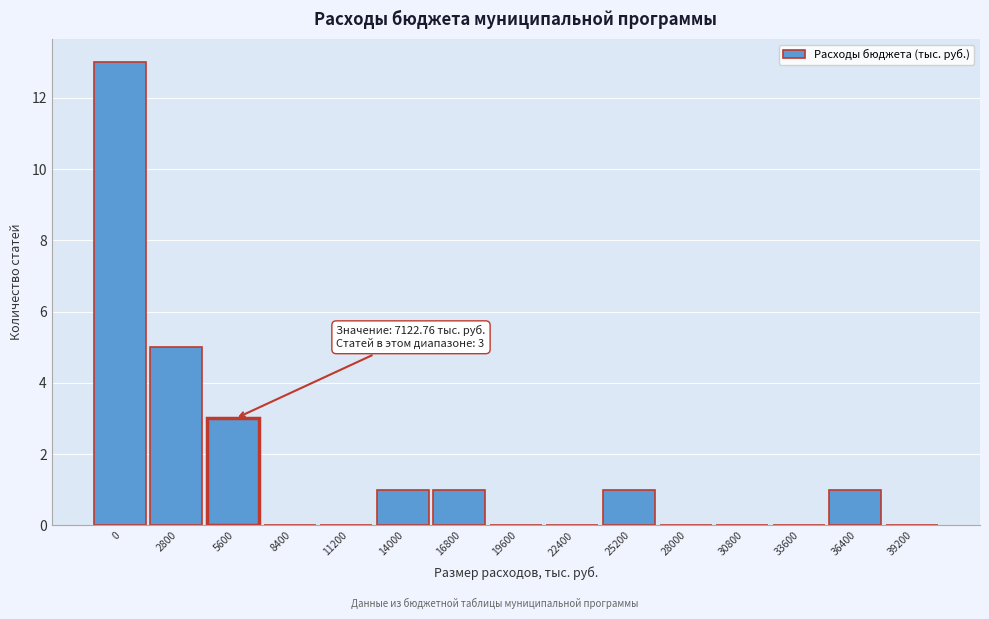

Reading right to left, extract all data points from this chart.

39200=0	36400=1	33600=0	30800=0	28000=0	25200=1	22400=0	19600=0	16800=1	14000=1	11200=0	8400=0	5600=3	2800=5	0=13